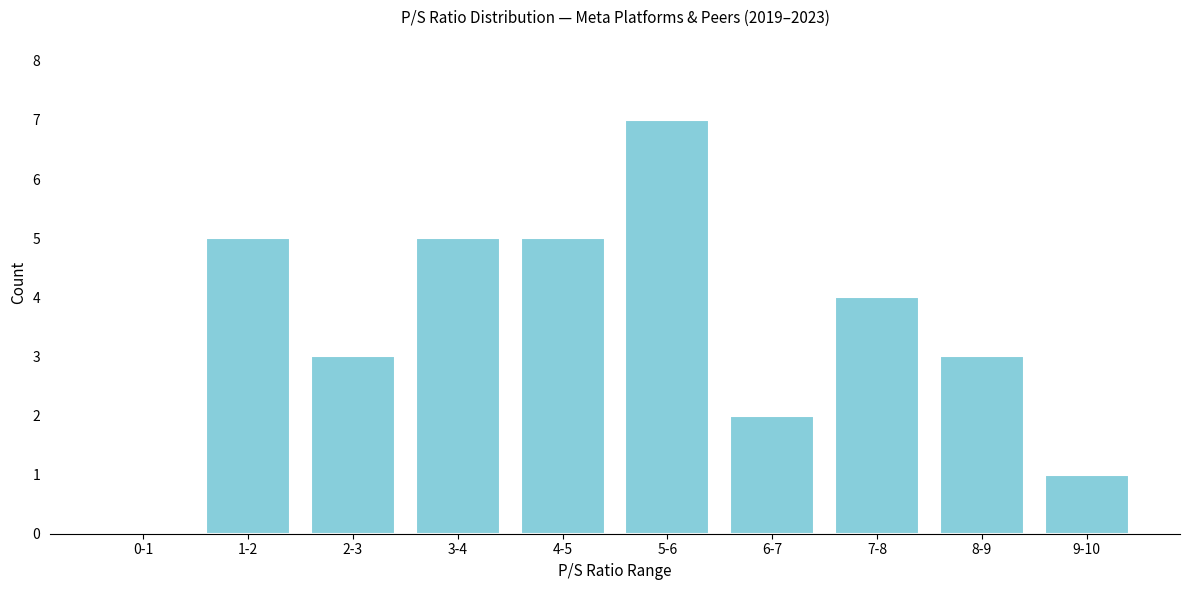

Reading left to right, extract all data points from this chart.

0-1=0	1-2=5	2-3=3	3-4=5	4-5=5	5-6=7	6-7=2	7-8=4	8-9=3	9-10=1